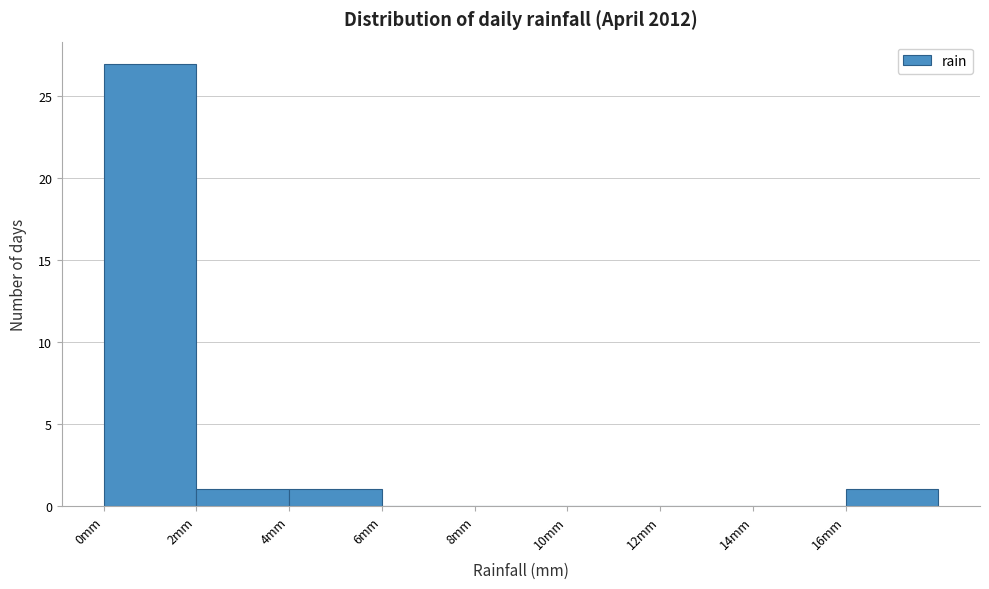

Reading left to right, transcribe this chart: for each bar, give the range it covers on the x-axis and its height. The values are not printed on the chart, so give them approximately, as read against the axis.

0 to 2: 27
2 to 4: 1
4 to 6: 1
6 to 8: 0
8 to 10: 0
10 to 12: 0
12 to 14: 0
14 to 16: 0
16 to 18: 1